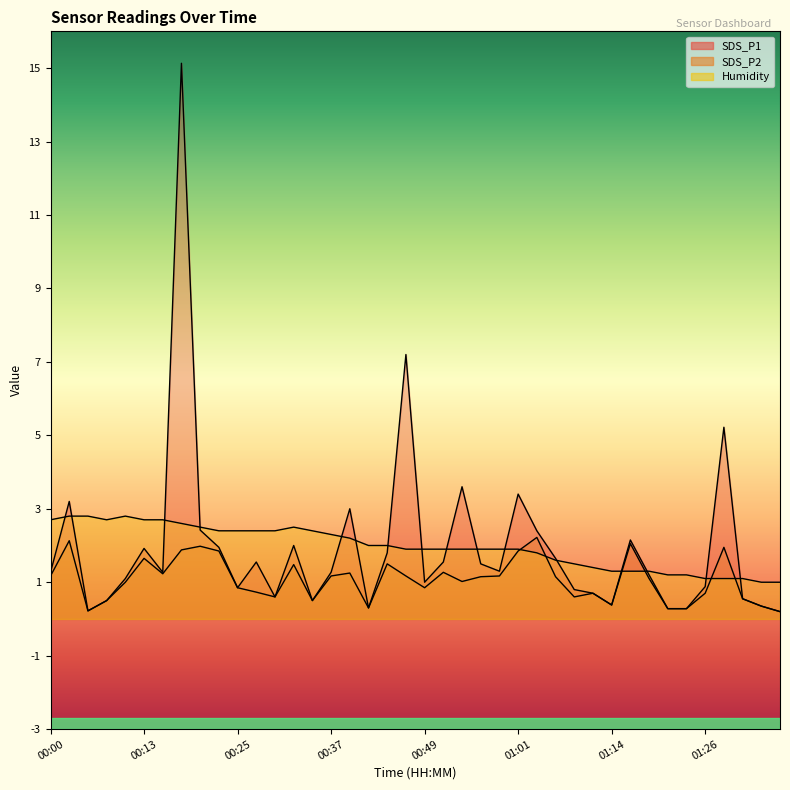

True or false: SDS_P2 and SDS_P1 intersect in this chart.

False